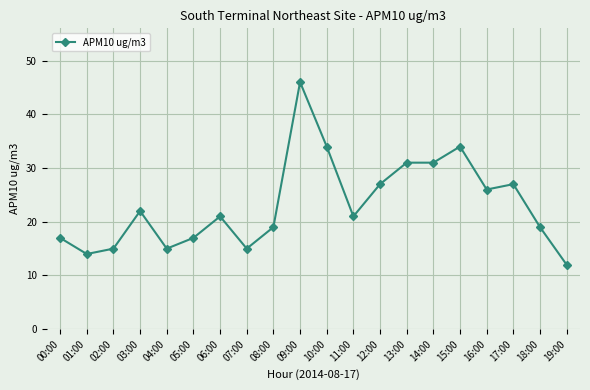

Reading left to right, what are all the values shown in this chart?

17	14	15	22	15	17	21	15	19	46	34	21	27	31	31	34	26	27	19	12